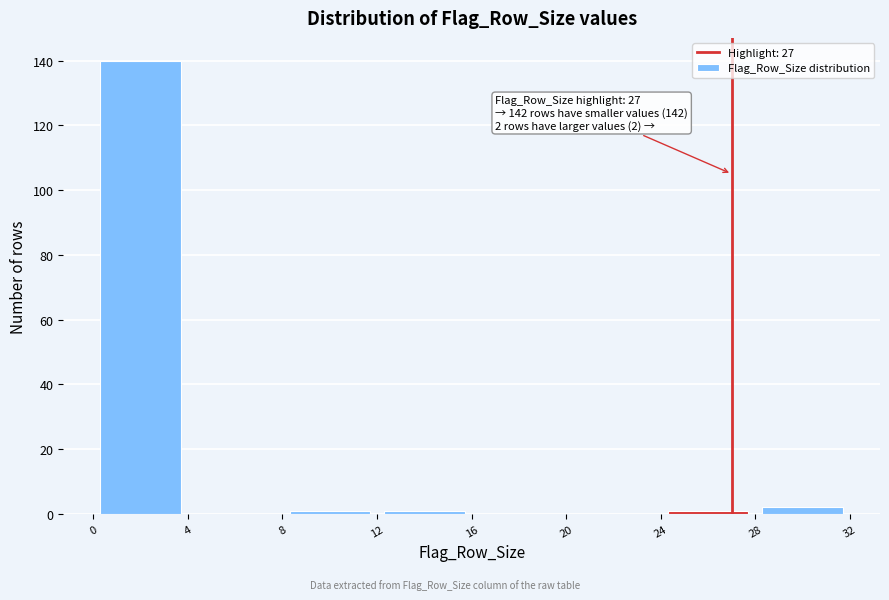

Which range on the x-axis has the tallest bar?

0 to 4